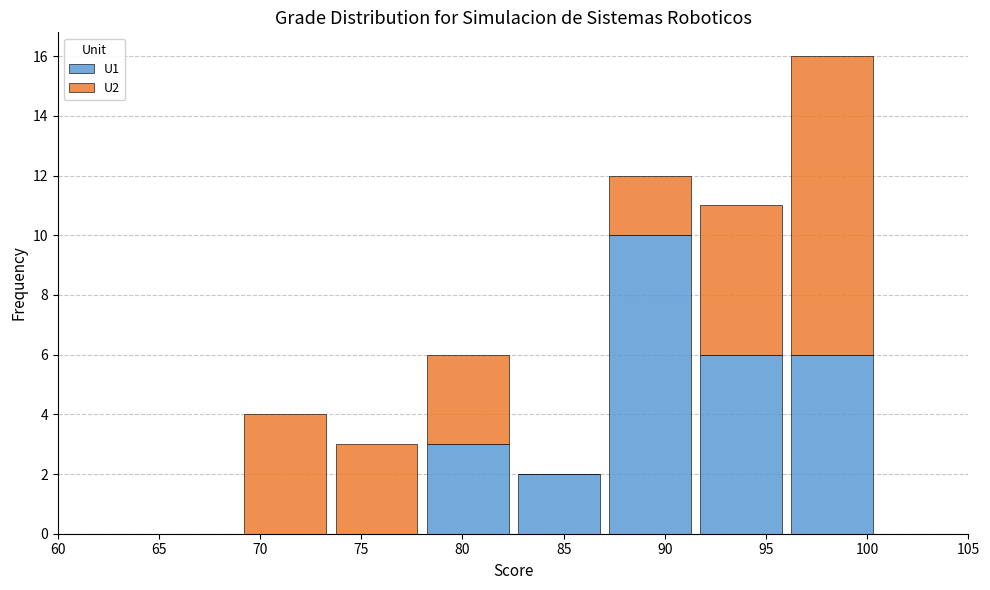

Which range on the x-axis has the tallest stacked bar (by total height)?

96.0 to 100.5